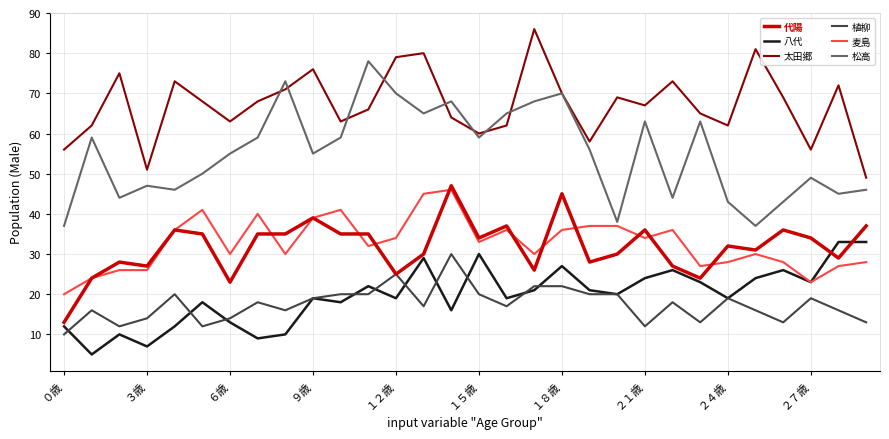

How many lines are shown in the chart?

6